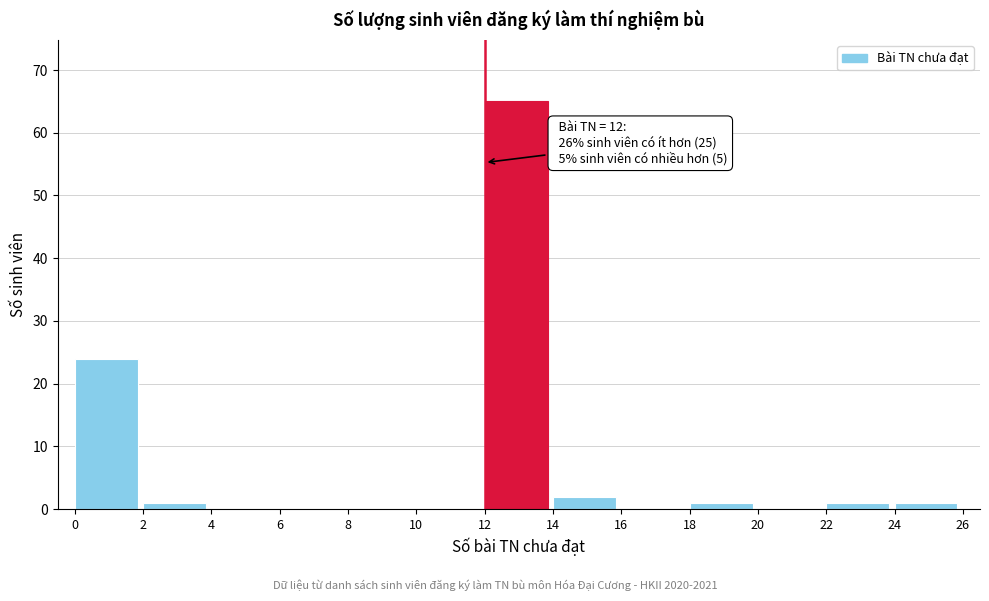

Over which range of the x-axis is the bar tallest?

12 to 14